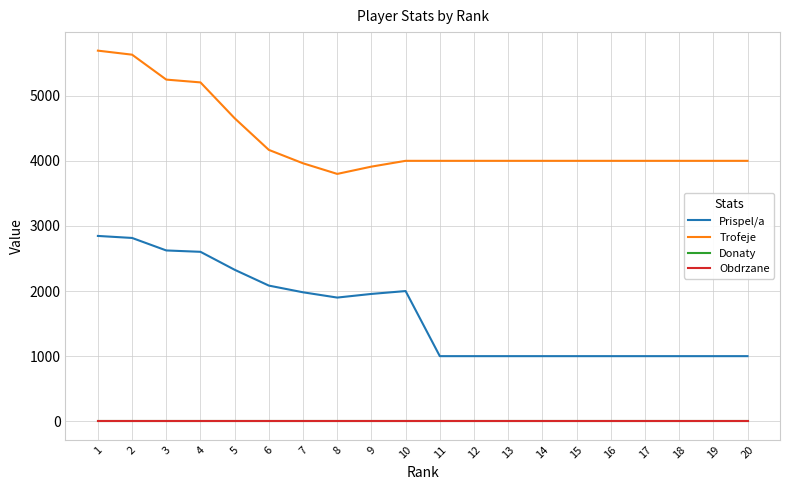

Does the chart display data point markers on the line(s)?

No